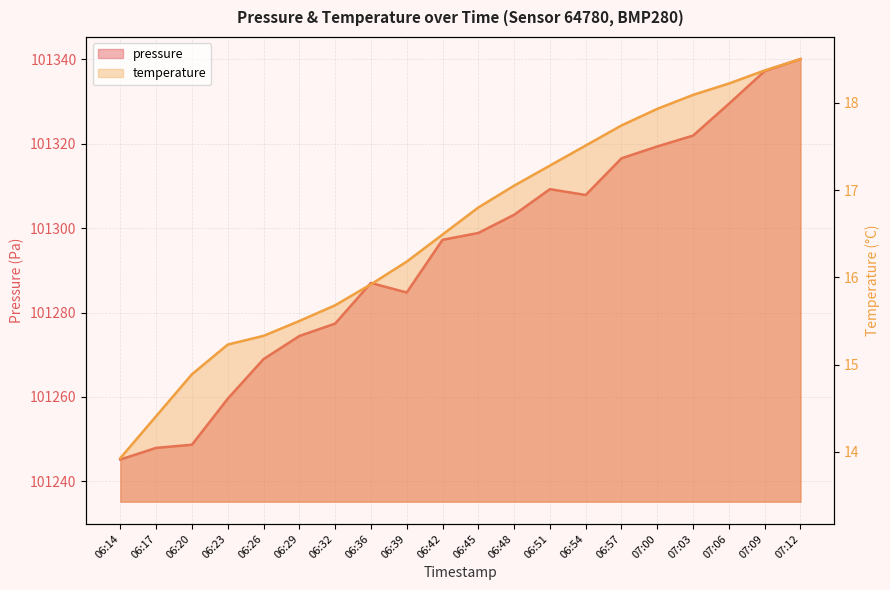

What is the maximum value shown in the chart?

101340.0